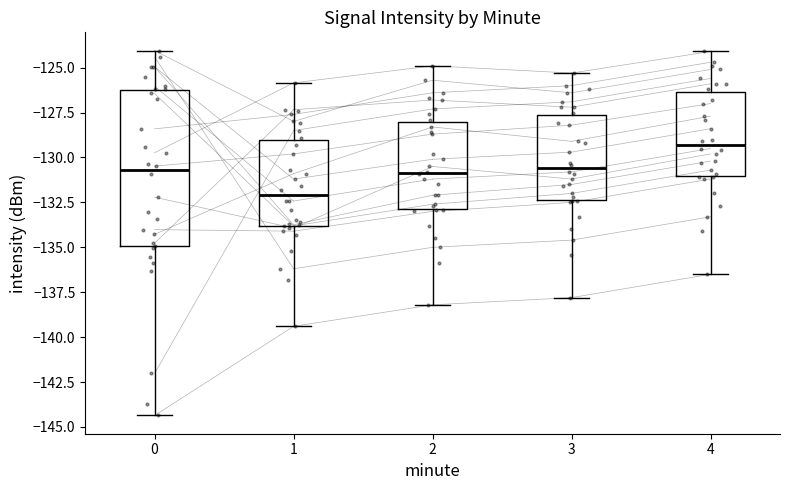

Comparing the boxes themselves (not the whiskers), which one is the tallest?

0